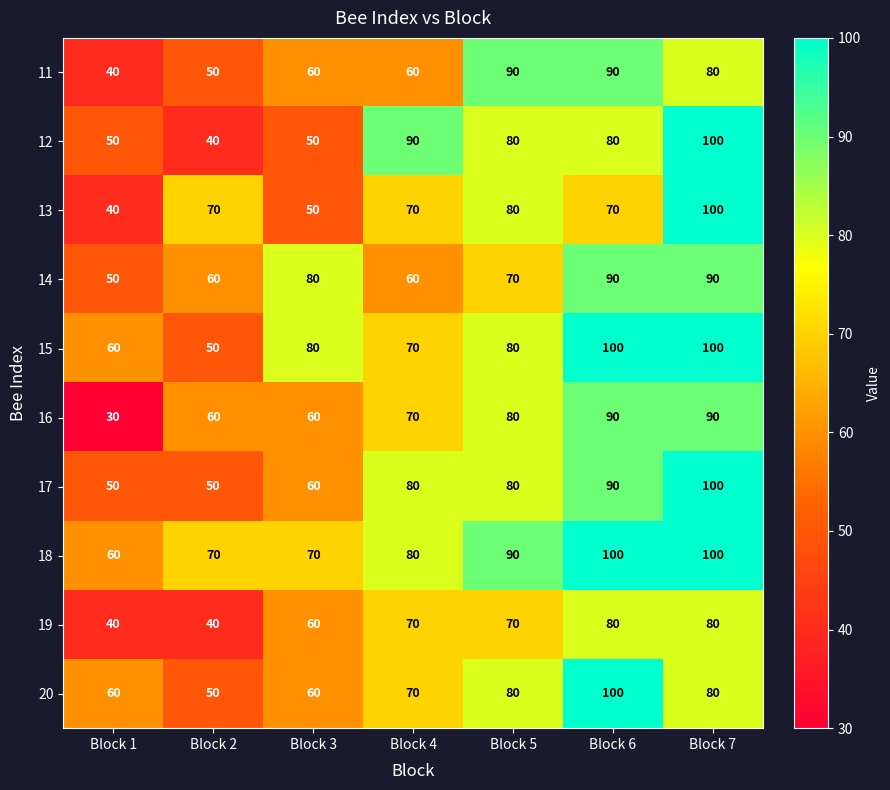

How many distinct data groups are displayed?

10